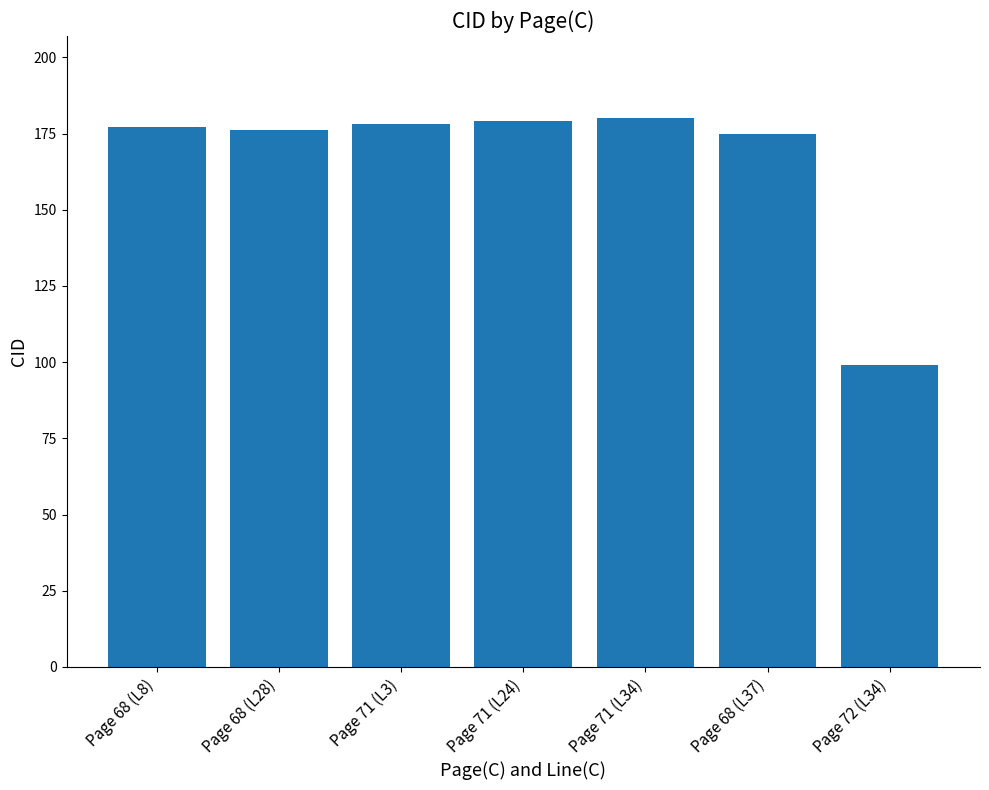

Are the bars horizontal?

No